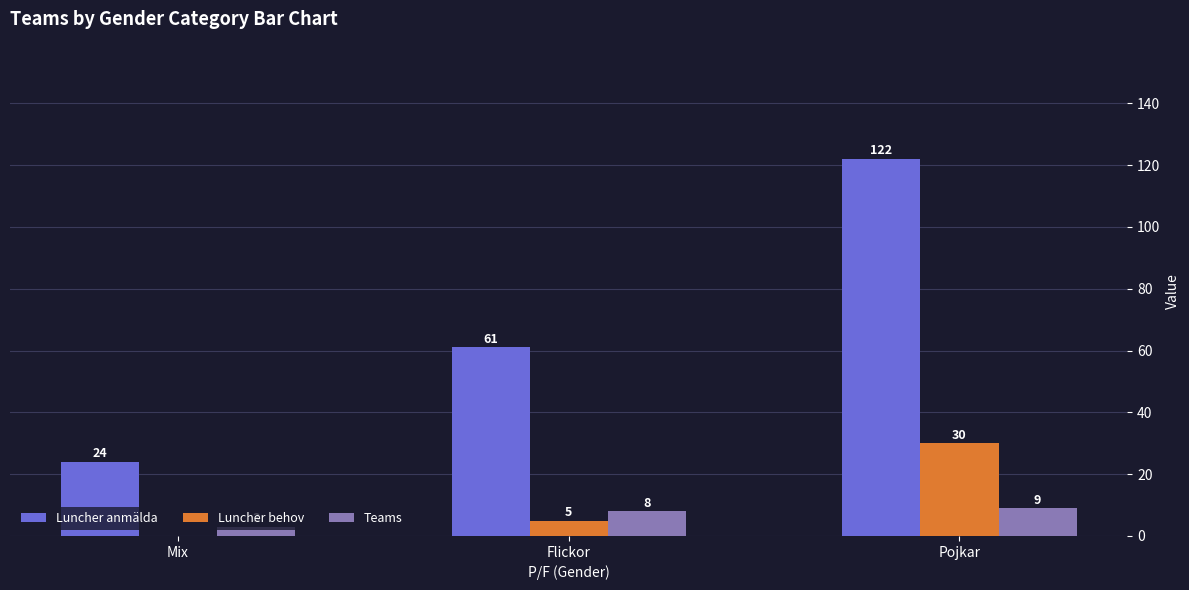

True or false: Luncher anmälda has a value of 95 at Flickor.

False